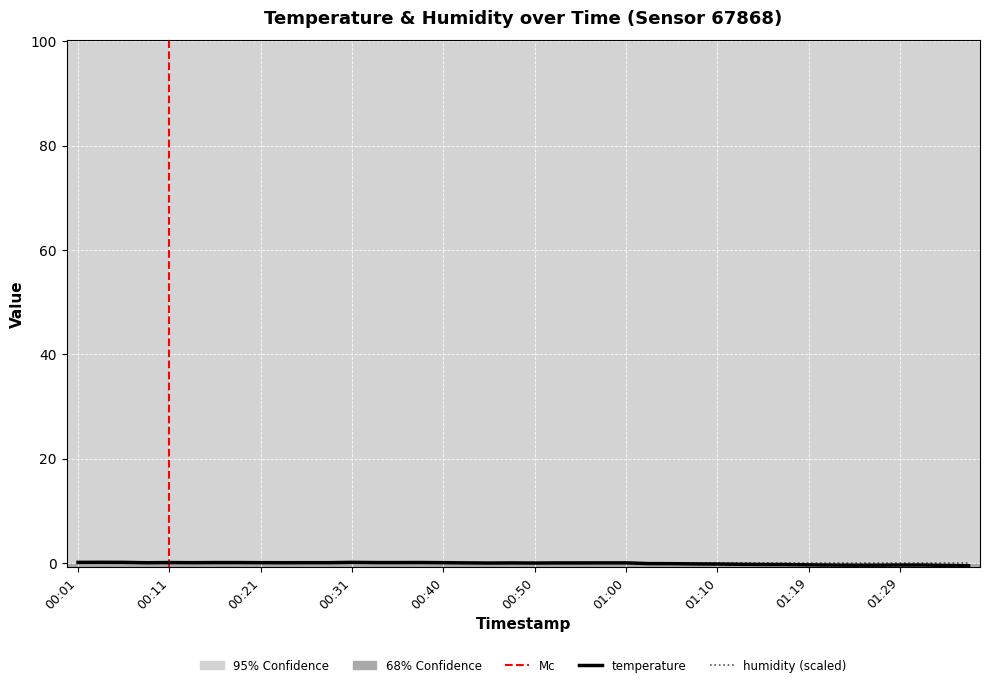

The value at 00:21 is 0.0. True or false?

False